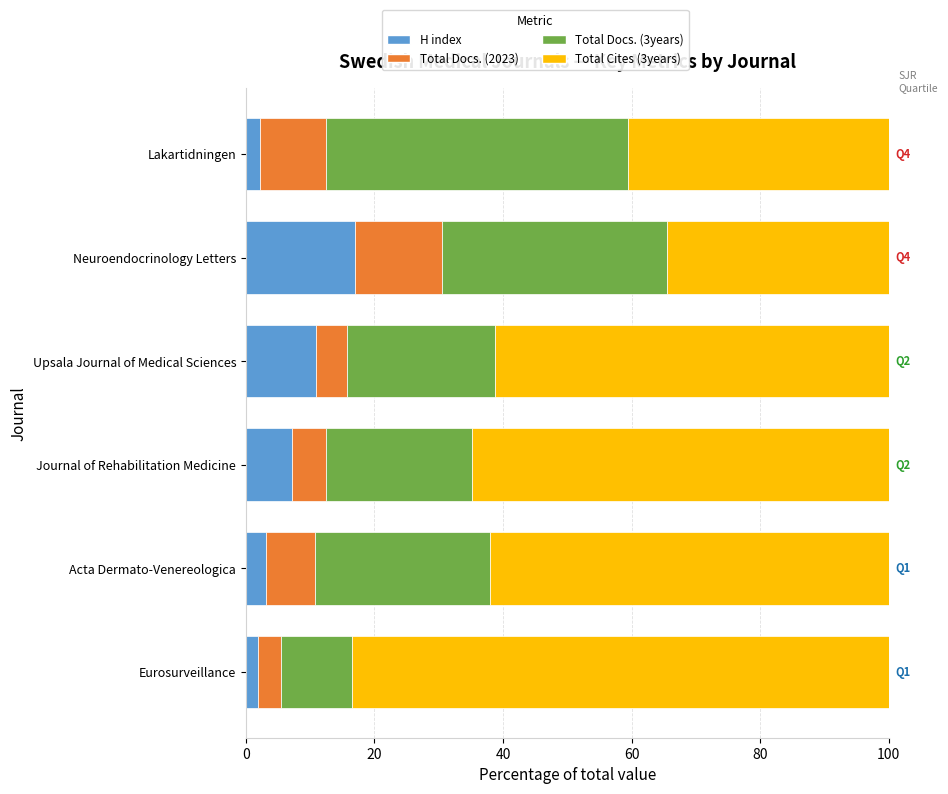

What is the sum of all H index values?

42.1